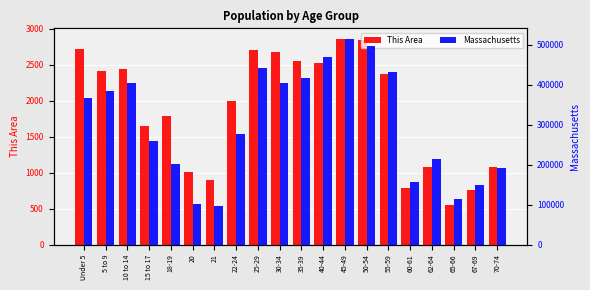

Between 50-54 and 60-61, which series saw the biggest shift?

Massachusetts